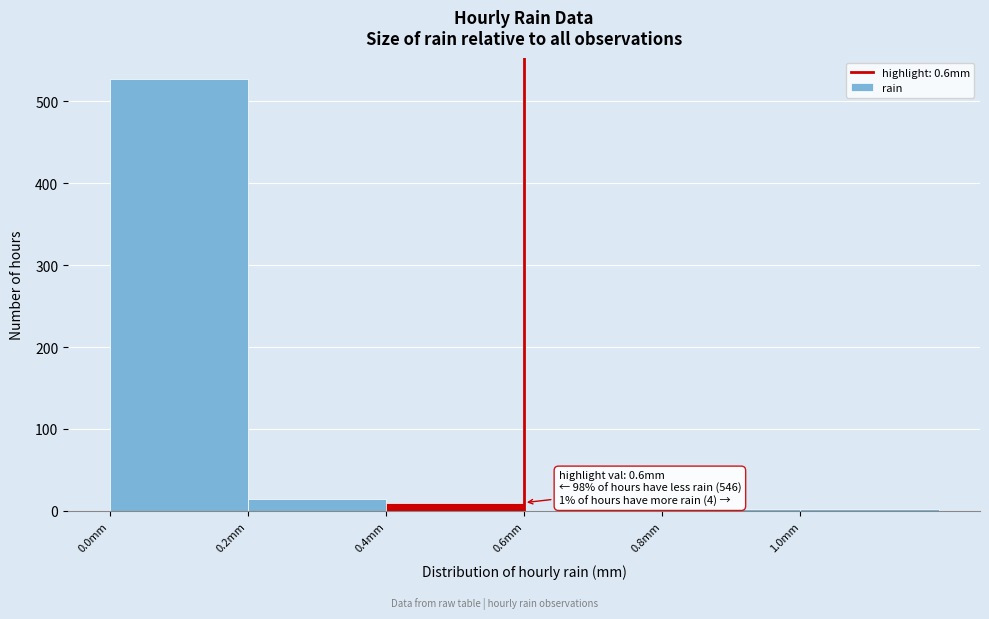

Which range on the x-axis has the tallest bar?

0.0 to 0.2